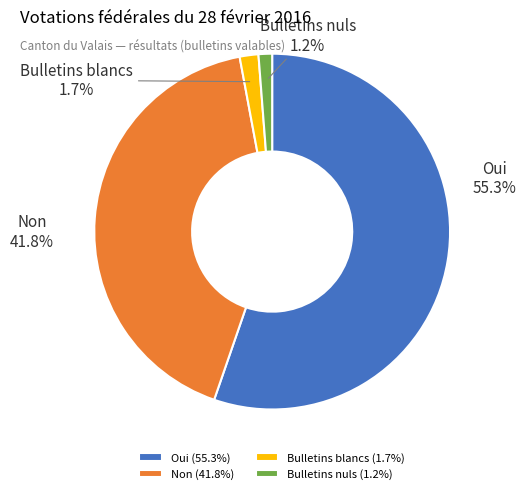

Which category has the biggest portion of the pie?

Oui